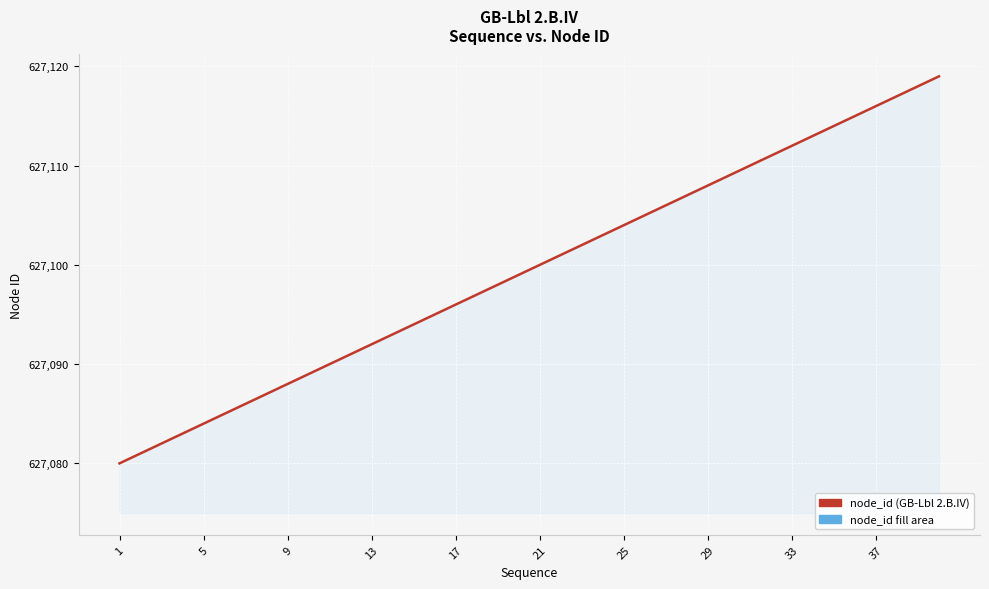

What is the difference between the maximum and minimum values?

39